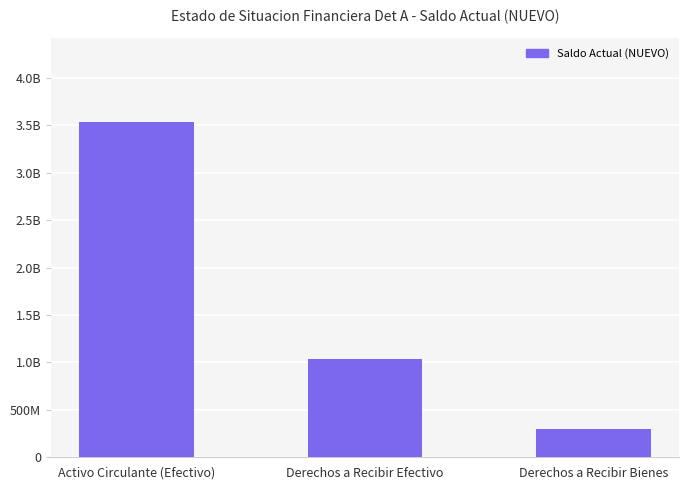

Are the bars horizontal?

No